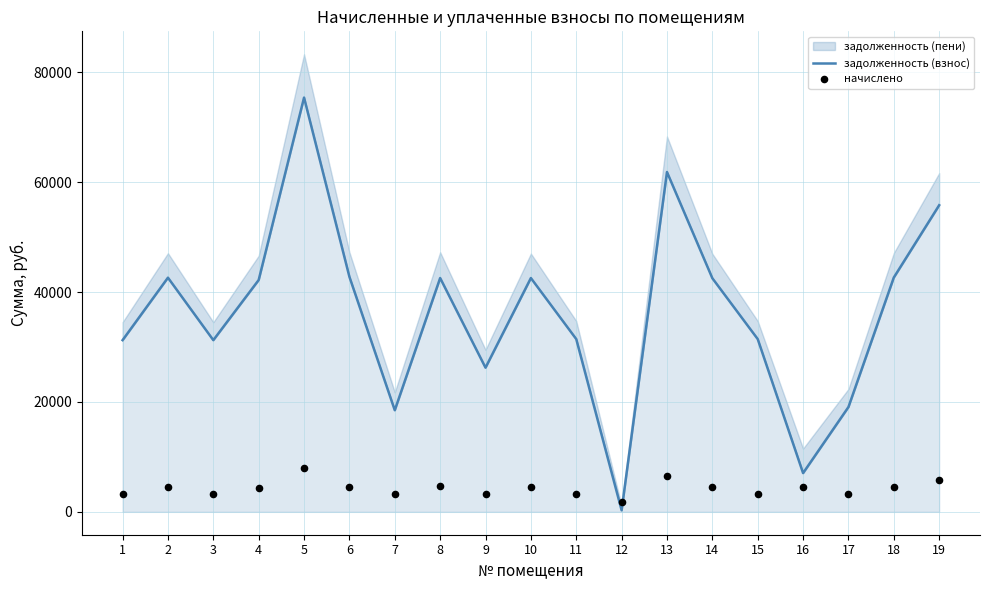

Is the value of задолженность (взнос) at 17 greater than the value of начислено at 7?

Yes